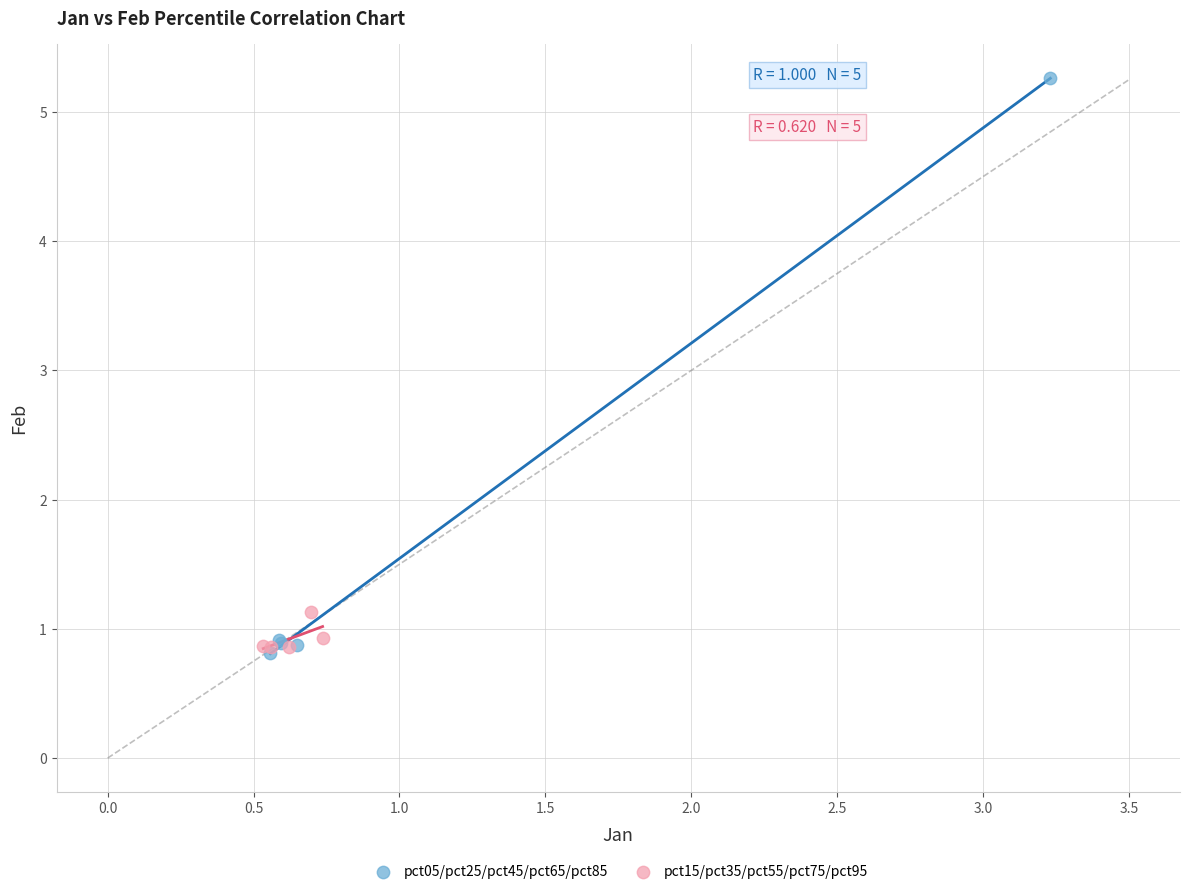

What are all the series names shown in the legend?

pct05/pct25/pct45/pct65/pct85, pct15/pct35/pct55/pct75/pct95